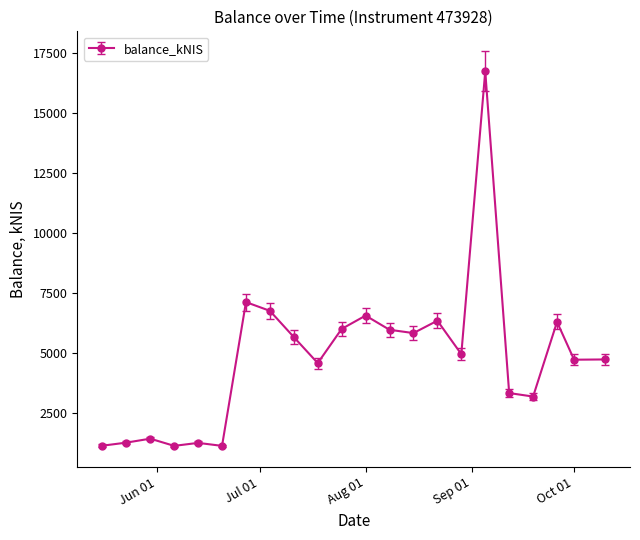

What is the value of the 10th point from the left?

4578.8